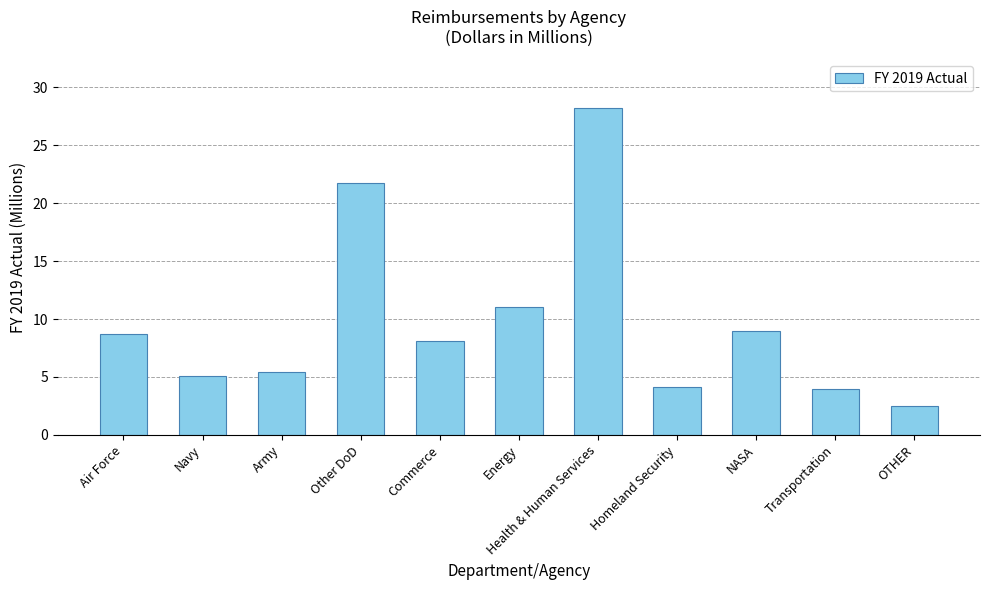

Does the chart contain stacked bars?

No